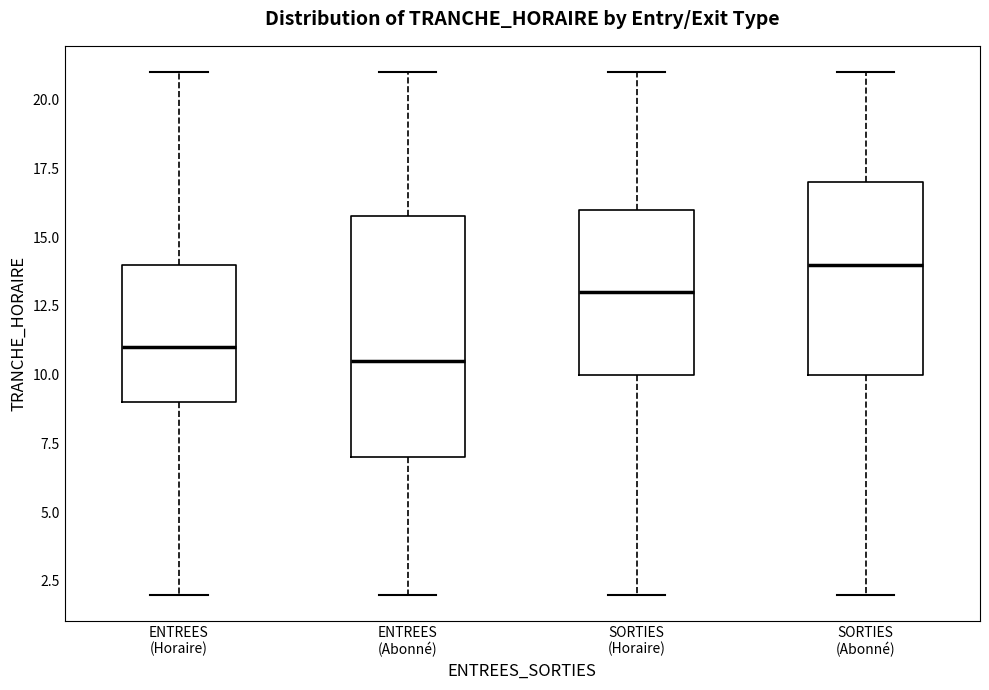

Which box's median line is the highest?

SORTIES (Abonné)